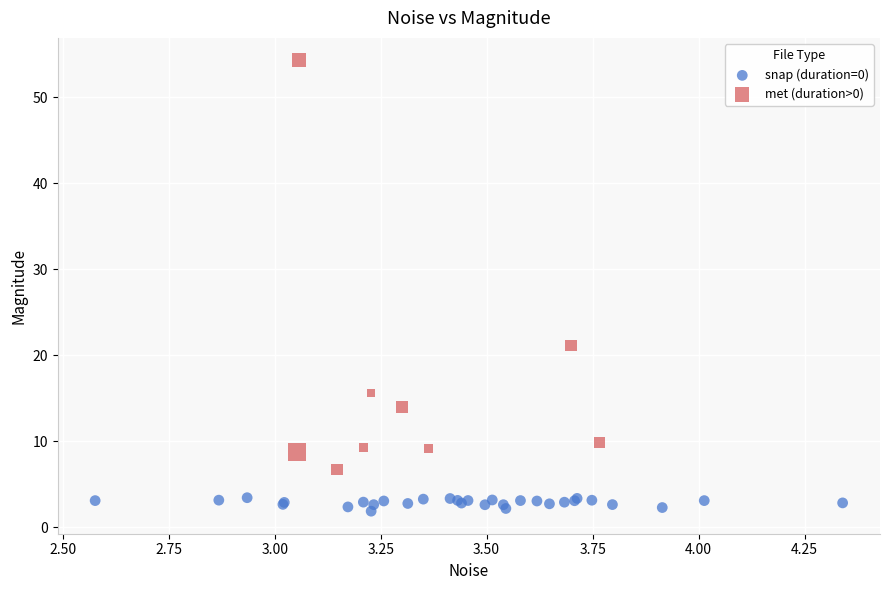

Which series reaches the maximum Y coordinate?

met (duration>0)